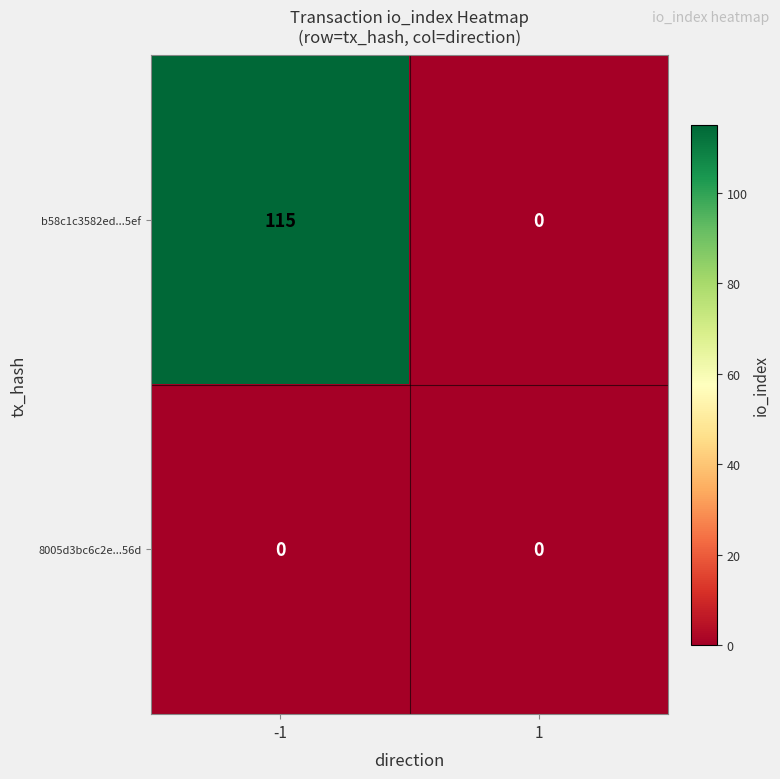

True or false: b58c1c3582ed...5ef has a value of 0 at 1.

True